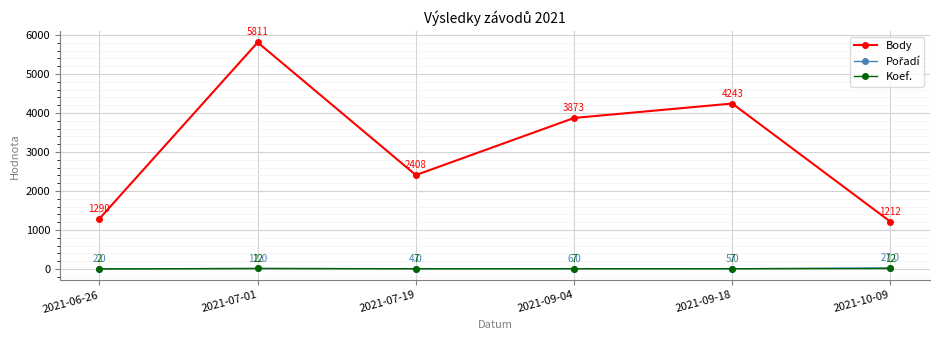

True or false: Body and Koef. intersect in this chart.

False